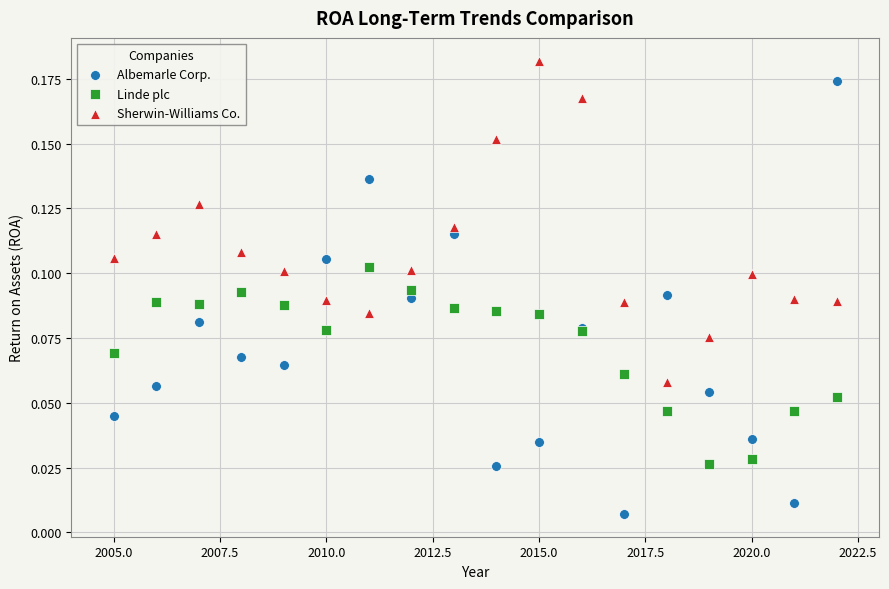

Which series contains the lowest Y value?

Albemarle Corp.